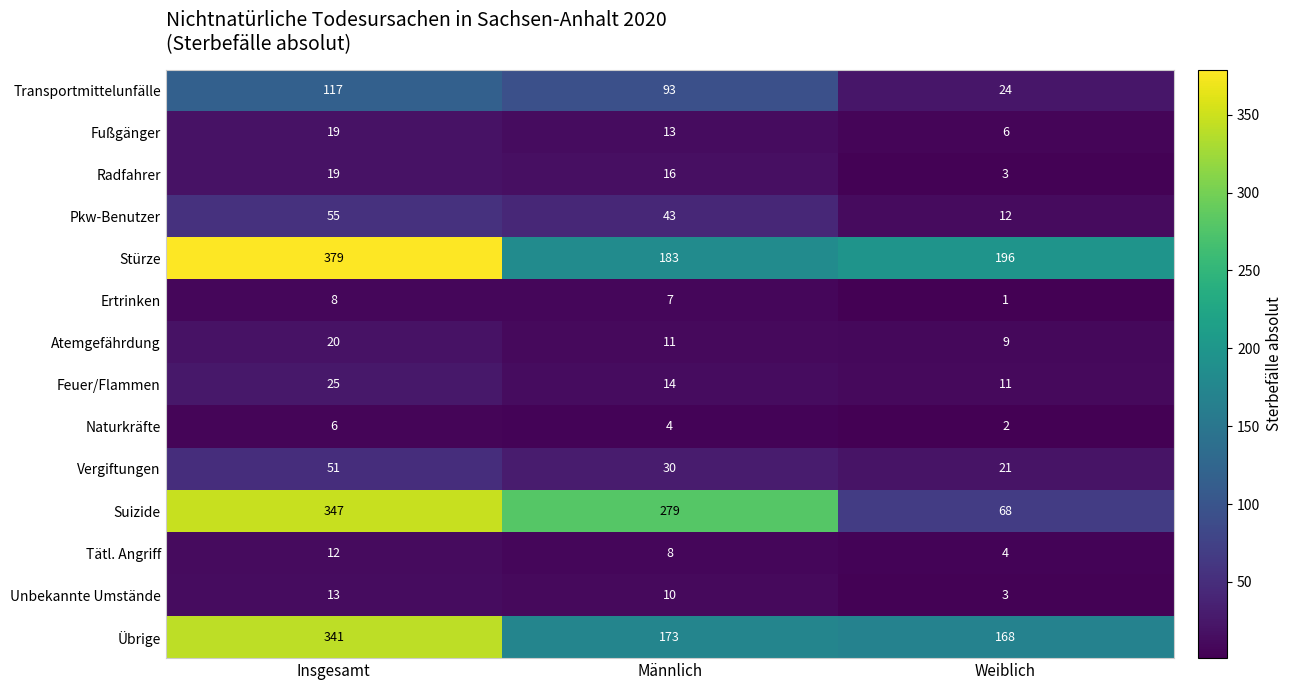

Rank the series at Männlich from highest to lowest value.

Suizide, Stürze, Übrige, Transportmittelunfälle, Pkw-Benutzer, Vergiftungen, Radfahrer, Feuer/Flammen, Fußgänger, Atemgefährdung, Unbekannte Umstände, Tätl. Angriff, Ertrinken, Naturkräfte